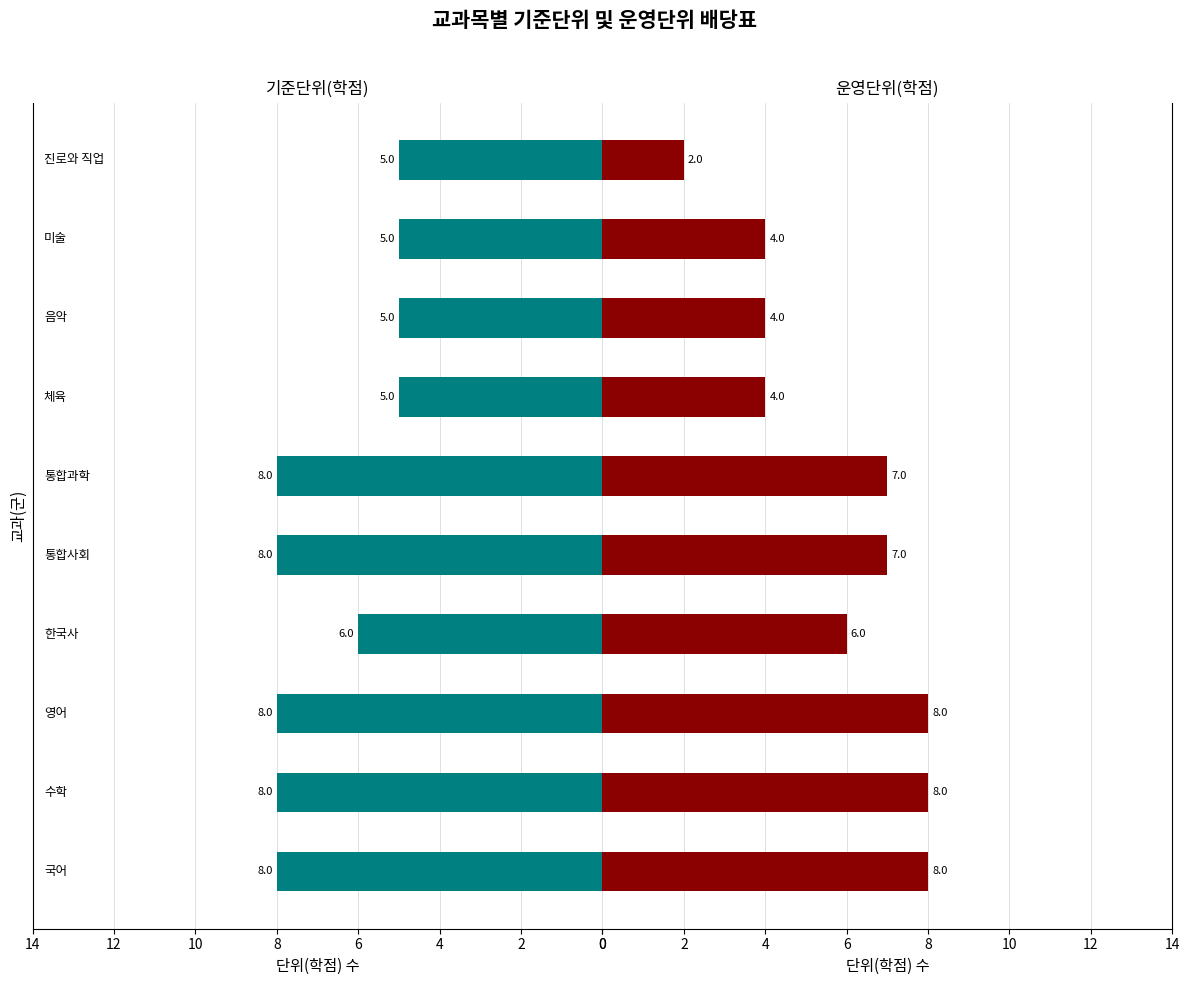

How many bars are there in total?

20